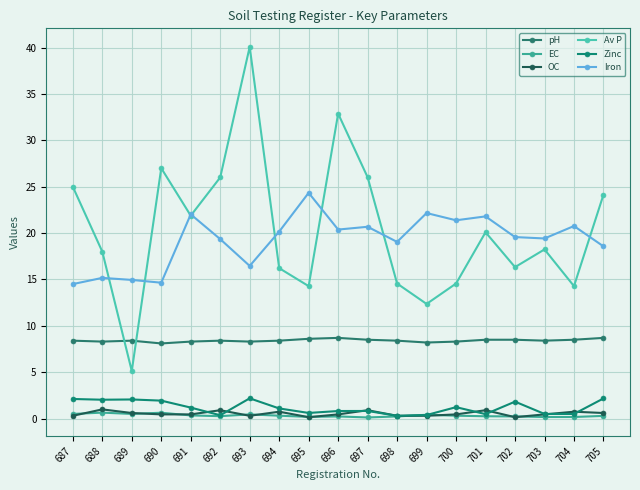

Reading left to right, extract all data points from this chart.

pH: 687=8.4	688=8.3	689=8.4	690=8.1	691=8.3	692=8.4	693=8.3	694=8.4	695=8.6	696=8.7	697=8.5	698=8.4	699=8.2	700=8.3	701=8.5	702=8.5	703=8.4	704=8.5	705=8.7
EC: 687=0.5	688=0.6	689=0.5	690=0.6	691=0.3	692=0.3	693=0.5	694=0.3	695=0.2	696=0.2	697=0.1	698=0.2	699=0.4	700=0.3	701=0.2	702=0.2	703=0.2	704=0.2	705=0.3
OC: 687=0.3	688=1.0	689=0.6	690=0.5	691=0.5	692=0.9	693=0.3	694=0.7	695=0.1	696=0.5	697=0.9	698=0.3	699=0.3	700=0.5	701=0.9	702=0.1	703=0.5	704=0.7	705=0.6
Av P: 687=25.0	688=18.0	689=5.1	690=27.0	691=21.9	692=26.0	693=40.1	694=16.2	695=14.3	696=32.9	697=26.0	698=14.6	699=12.4	700=14.6	701=20.1	702=16.3	703=18.2	704=14.3	705=24.1
Zinc: 687=2.1	688=2.0	689=2.1	690=1.9	691=1.2	692=0.4	693=2.2	694=1.1	695=0.6	696=0.8	697=0.8	698=0.3	699=0.4	700=1.2	701=0.5	702=1.8	703=0.5	704=0.5	705=2.2
Iron: 687=14.5	688=15.2	689=14.9	690=14.7	691=22.0	692=19.4	693=16.5	694=20.2	695=24.3	696=20.4	697=20.7	698=19.1	699=22.2	700=21.4	701=21.8	702=19.6	703=19.4	704=20.8	705=18.6